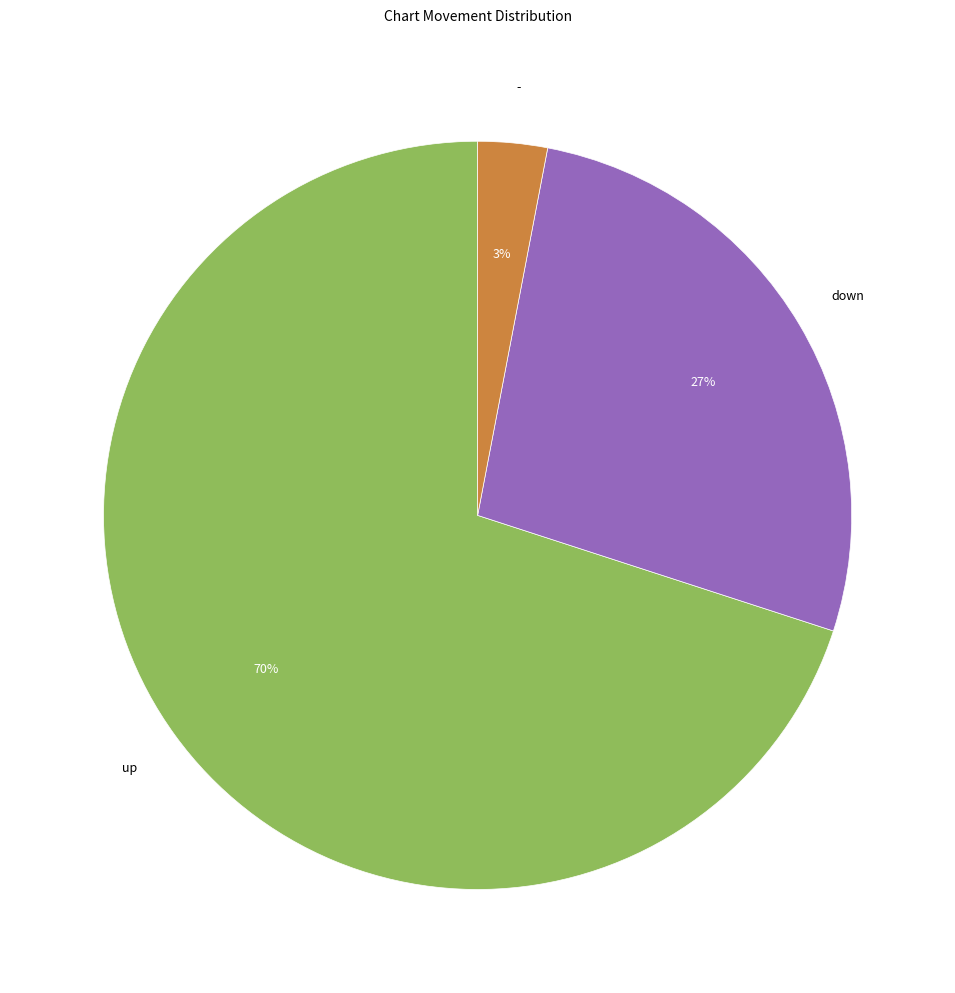

Is there a majority slice in this chart?

Yes